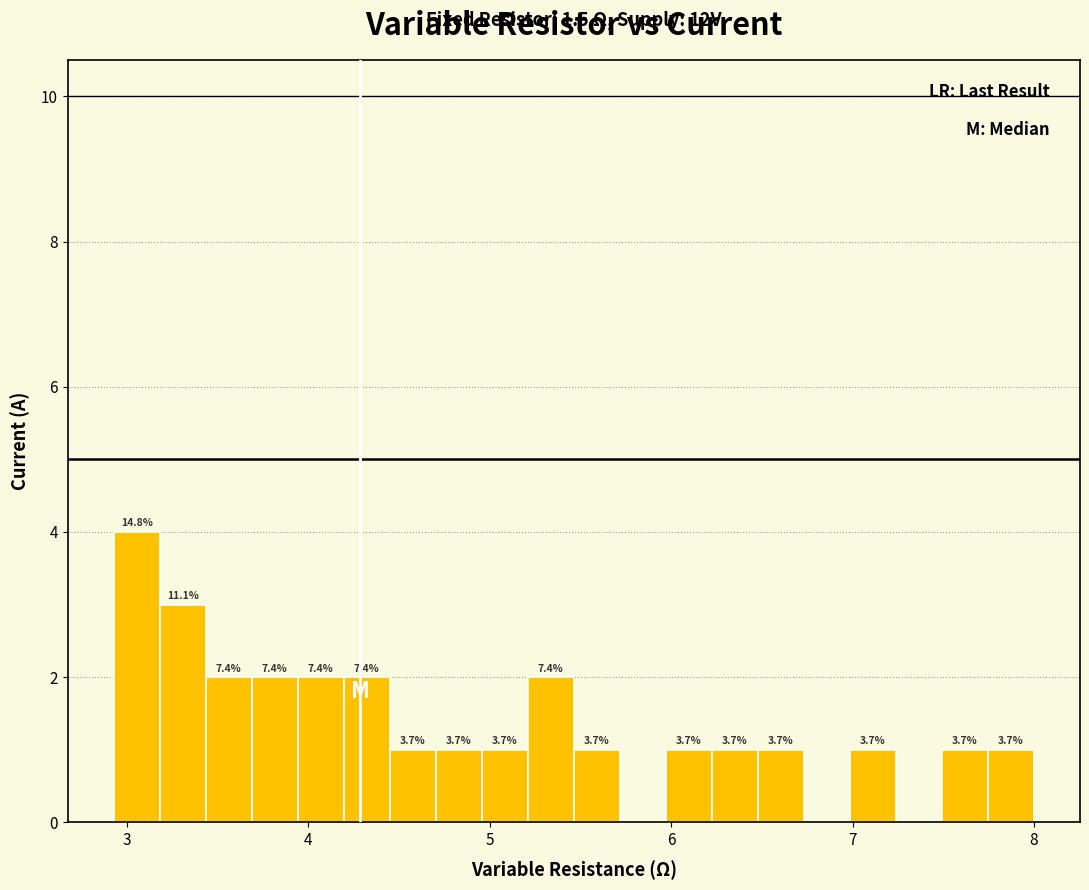

Around what value on the x-axis is the tallest bar? Give the approximate position of its centre, as read against the axis.

3.1